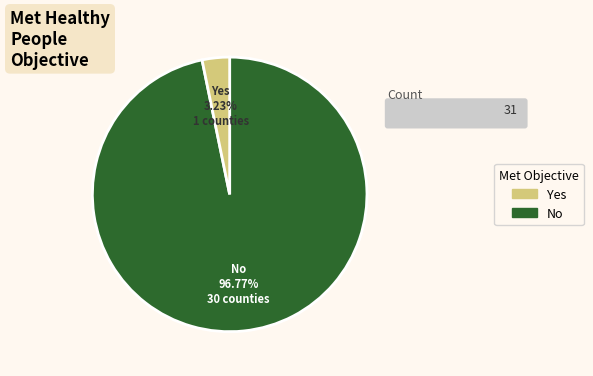

How many slices are in this pie chart?

2